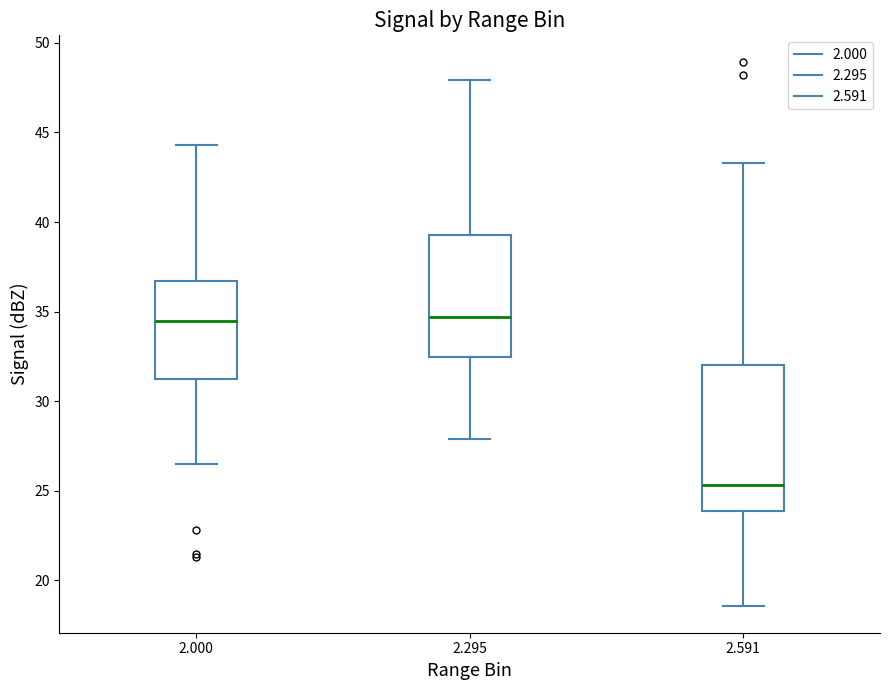

Comparing the boxes themselves (not the whiskers), which one is the tallest?

2.591